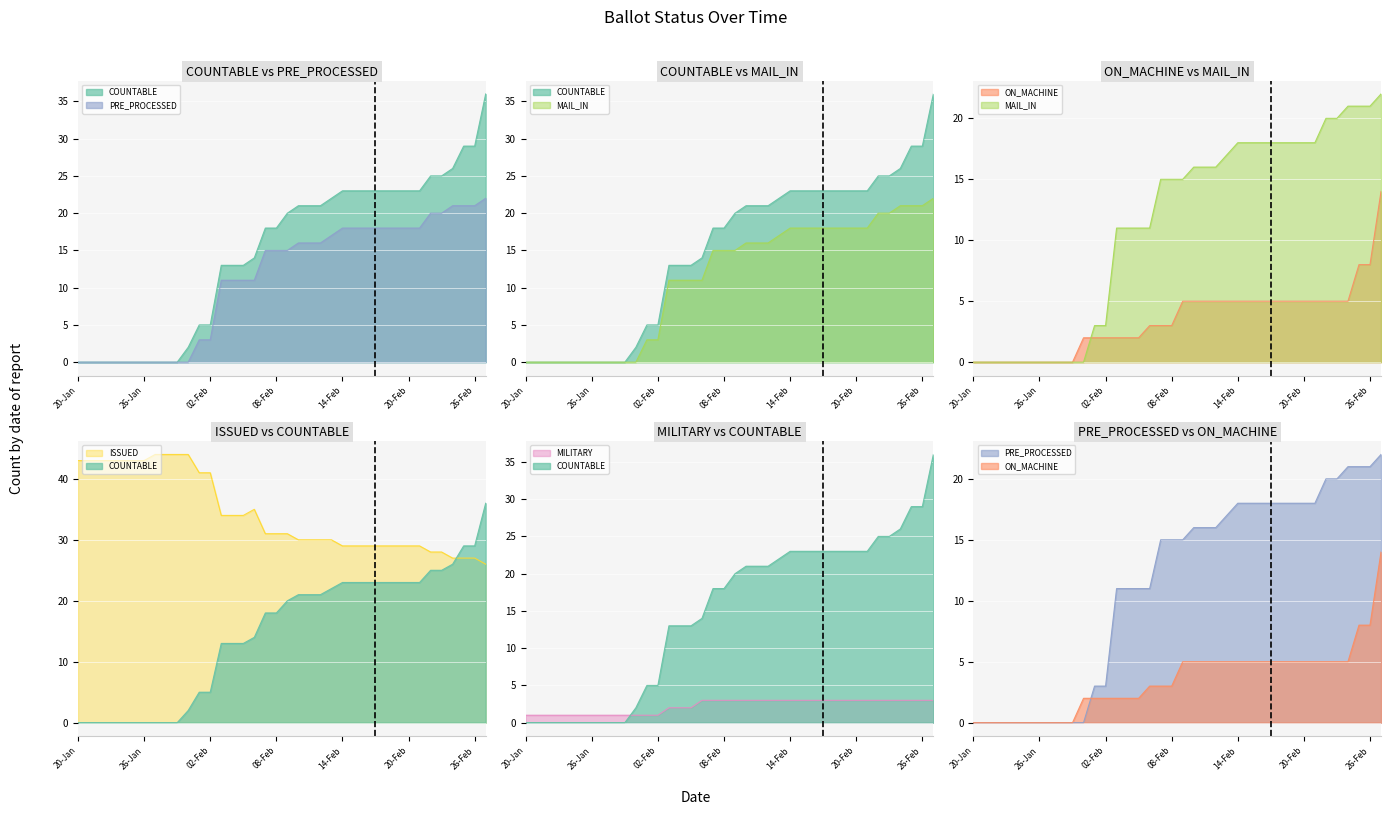

What is the sum of all COUNTABLE values?

560